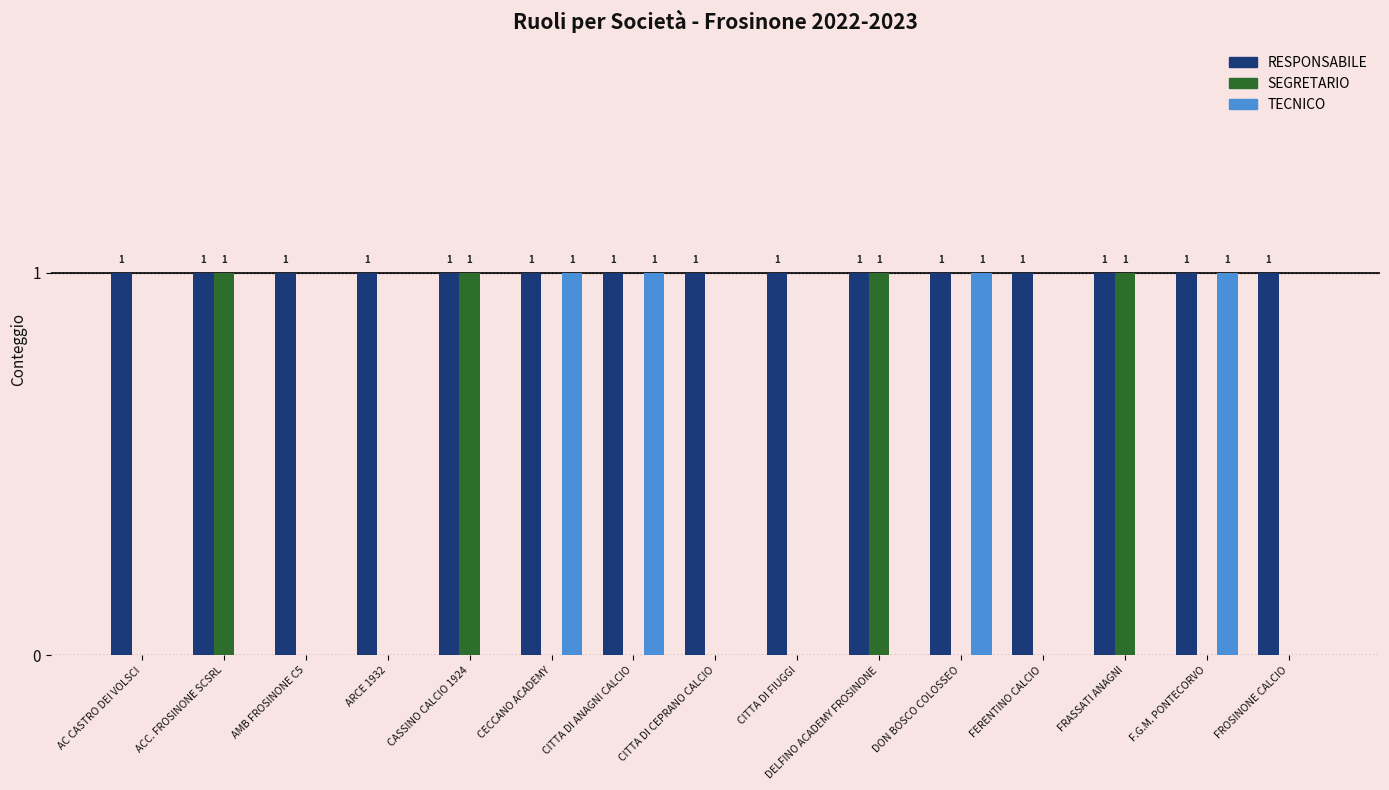

Is it true that TECNICO equals 0 at CECCANO ACADEMY?

False